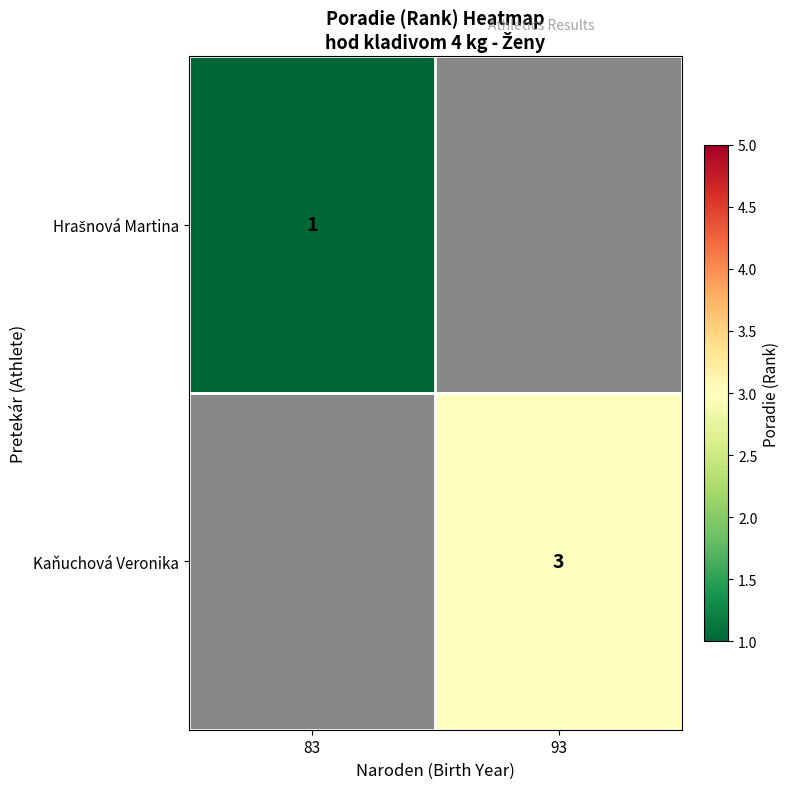

Is it true that Kaňuchová Veronika equals 1.1 at 93?

False